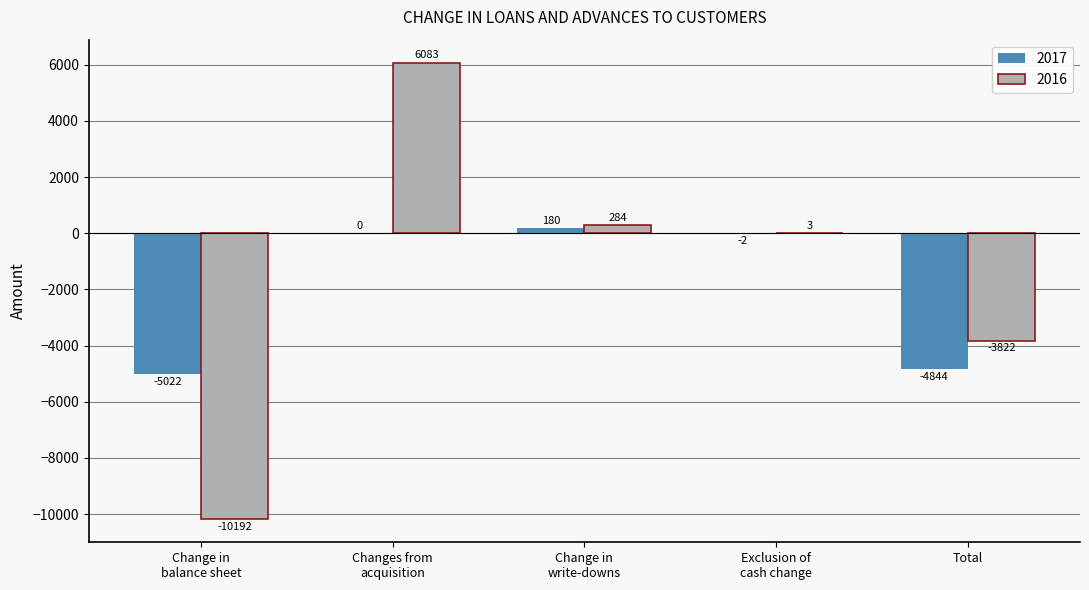

How many distinct data groups are displayed?

2